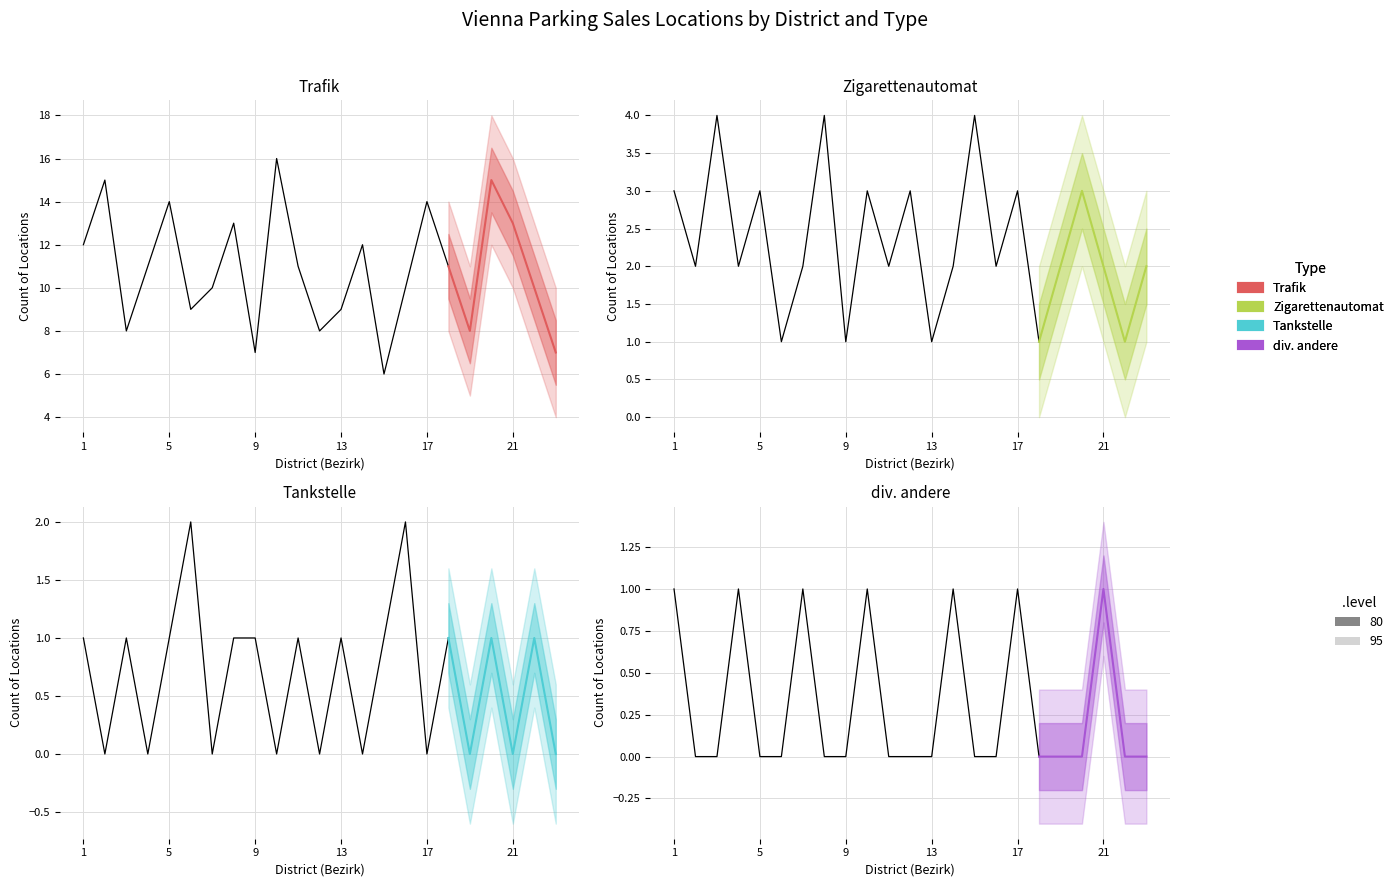

What is the difference between the second highest and minimum values in the Zigarettenautomat series?

3